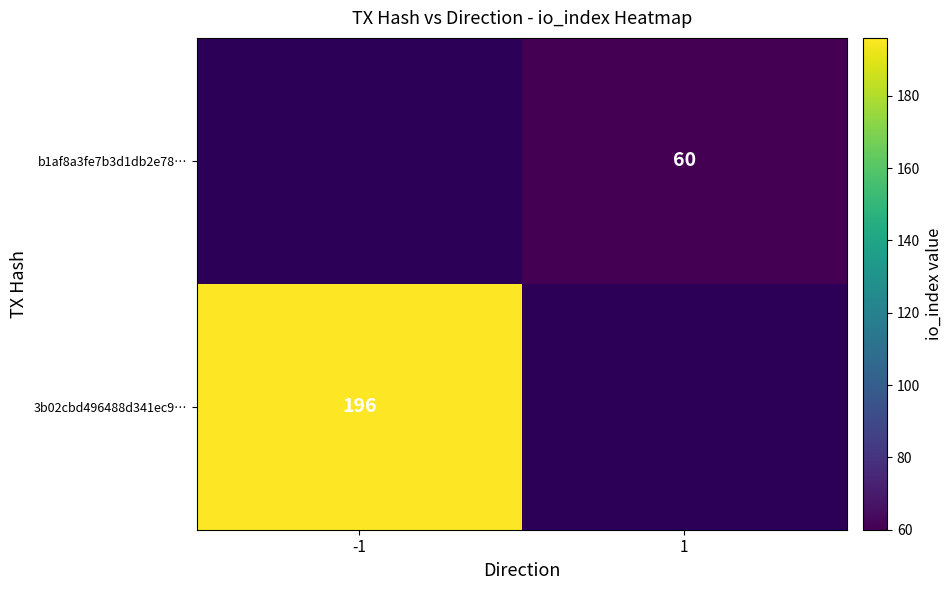

Is it true that 3b02cbd496488d341ec9… equals 196 at -1?

True